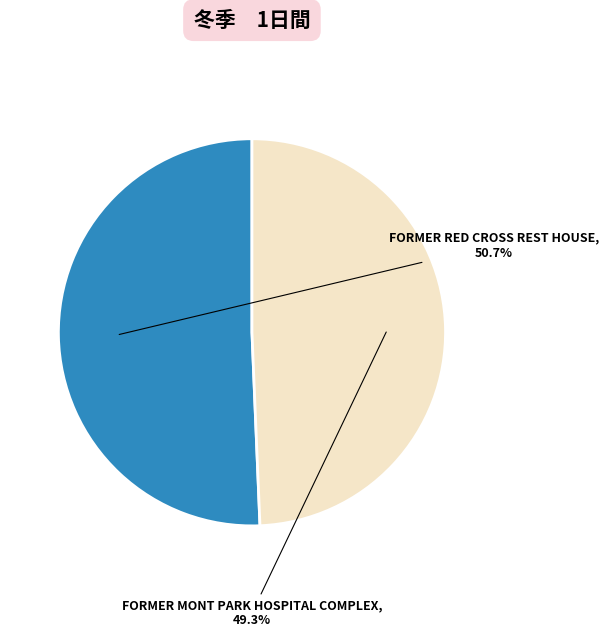

Is there any slice that represents more than half of the pie?

Yes